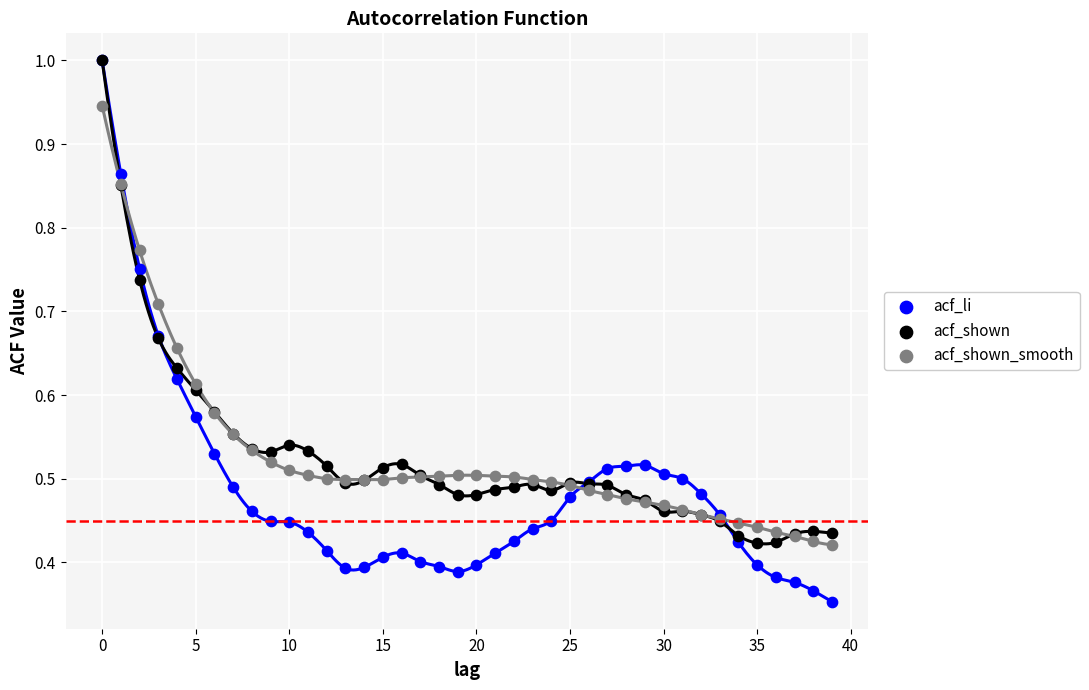

What are all the series names shown in the legend?

acf_li, acf_shown, acf_shown_smooth